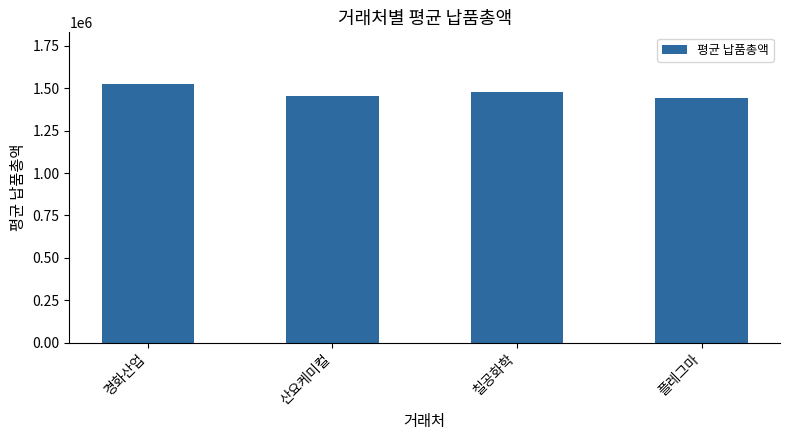

Approximately how many times larger is the value at 칠공화학 compared to 플레그마?

1.0